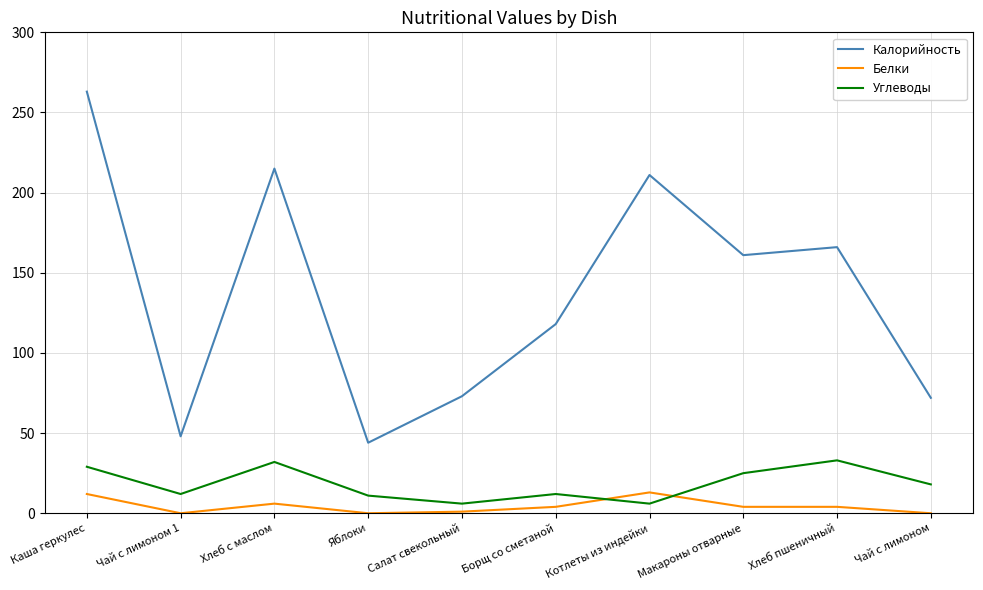

What is the sum of the Белки values at Чай с лимоном and Макароны отварные?

4